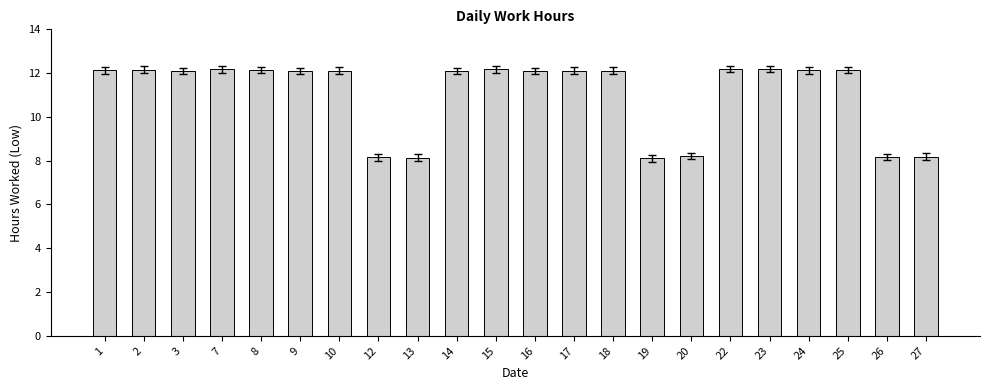

What is the value of the 19th bar from the left?

12.1